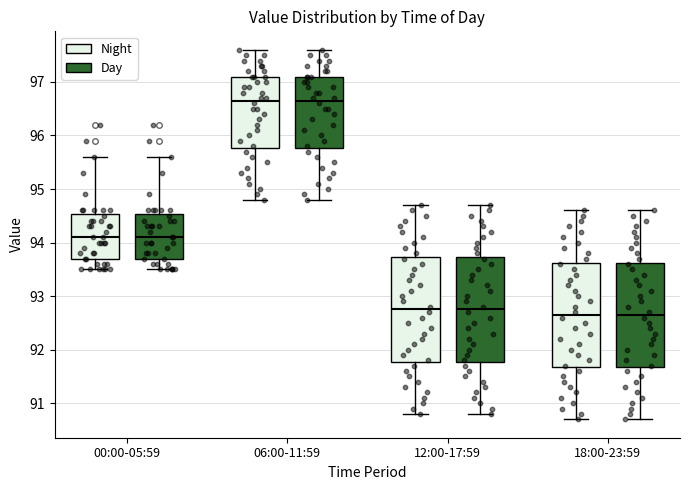

Reading left to right, read every box against the y-axis: the position of its median line, the range the box covers, and the ends of its whiskers. The values are not printed on the chart, so give them approximately, as read against the axis.

00:00-05:59 (Night): median 94.1, box 93.7 to 94.5, whiskers 93.5 to 95.6
00:00-05:59 (Day): median 94.1, box 93.7 to 94.5, whiskers 93.5 to 95.6
06:00-11:59 (Night): median 96.7, box 95.8 to 97.1, whiskers 94.8 to 97.6
06:00-11:59 (Day): median 96.7, box 95.8 to 97.1, whiskers 94.8 to 97.6
12:00-17:59 (Night): median 92.8, box 91.8 to 93.7, whiskers 90.8 to 94.7
12:00-17:59 (Day): median 92.8, box 91.8 to 93.7, whiskers 90.8 to 94.7
18:00-23:59 (Night): median 92.7, box 91.7 to 93.6, whiskers 90.7 to 94.6
18:00-23:59 (Day): median 92.7, box 91.7 to 93.6, whiskers 90.7 to 94.6